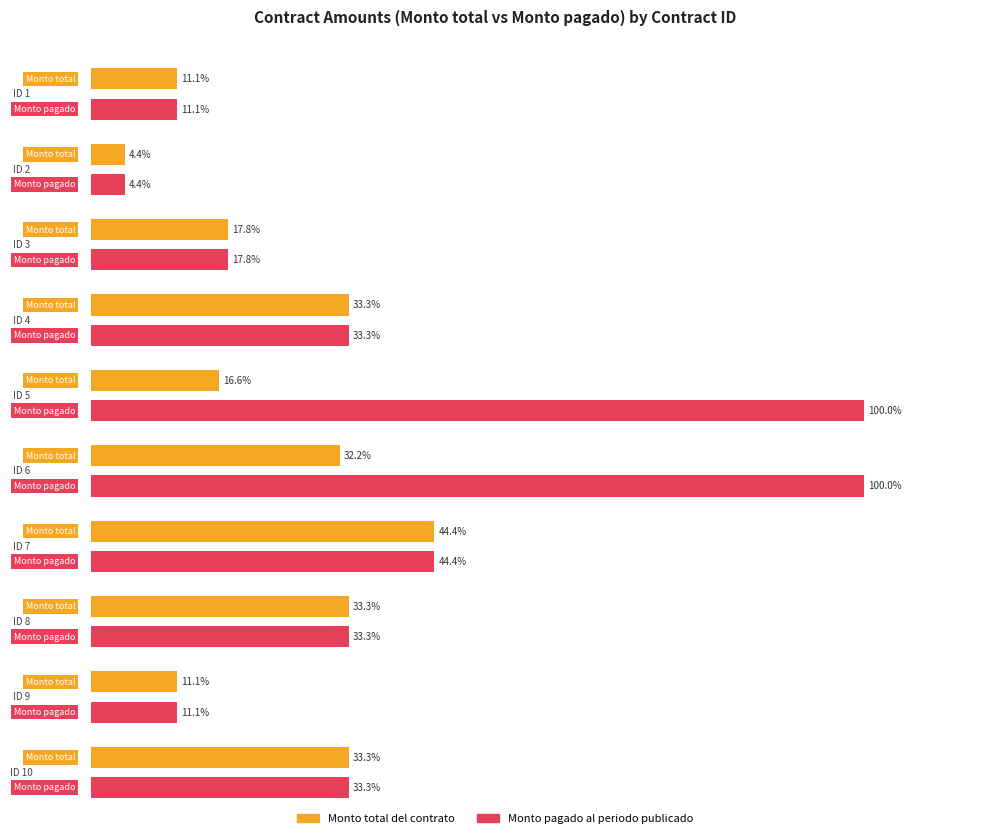

How many values in the Monto total del contrato series exceed 8659?

10